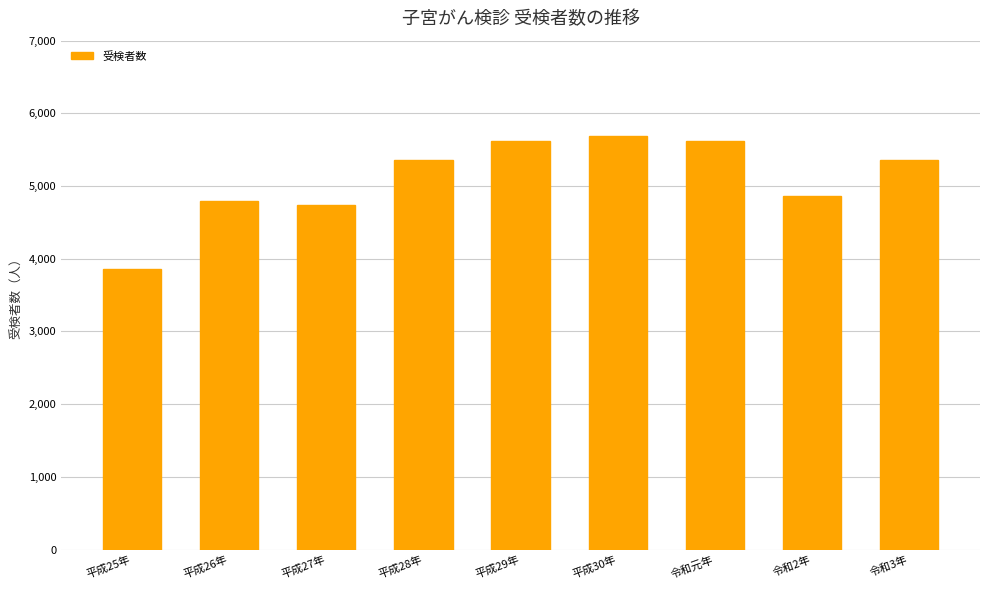

What is the label of the 2nd bar from the left?

平成26年